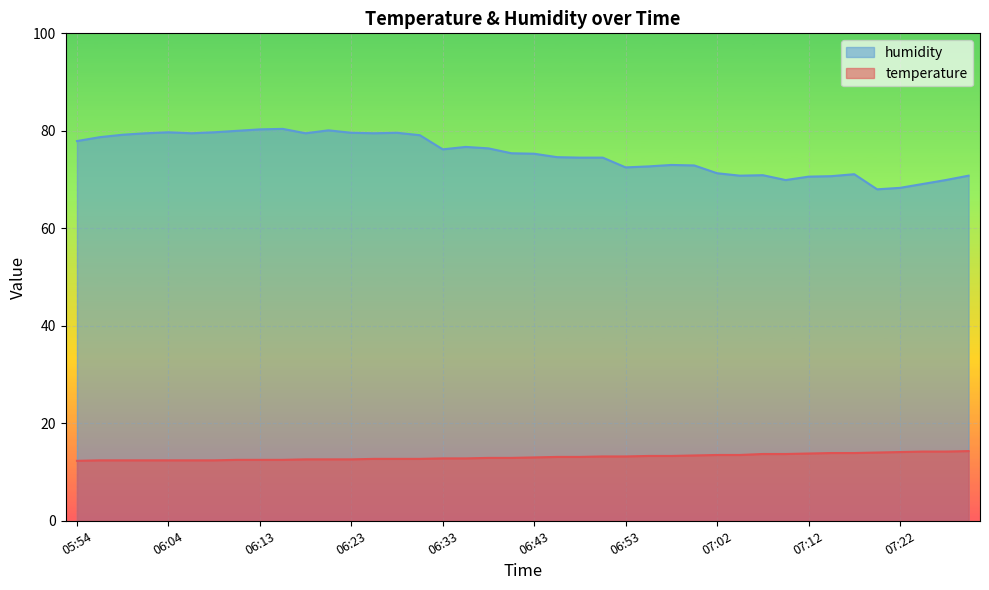

Which has a higher value, 06:33 or 06:13?

06:33